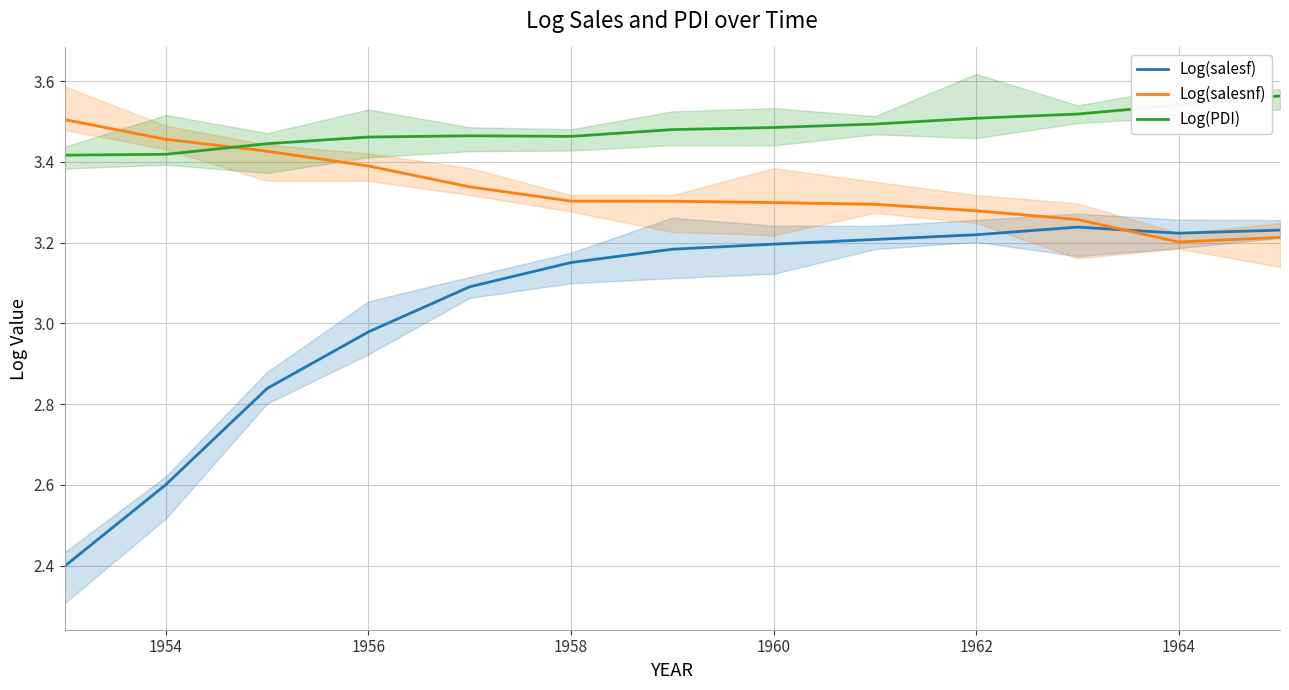

What is the value of the Log(salesnf) point at the 5th from the left?

3.3